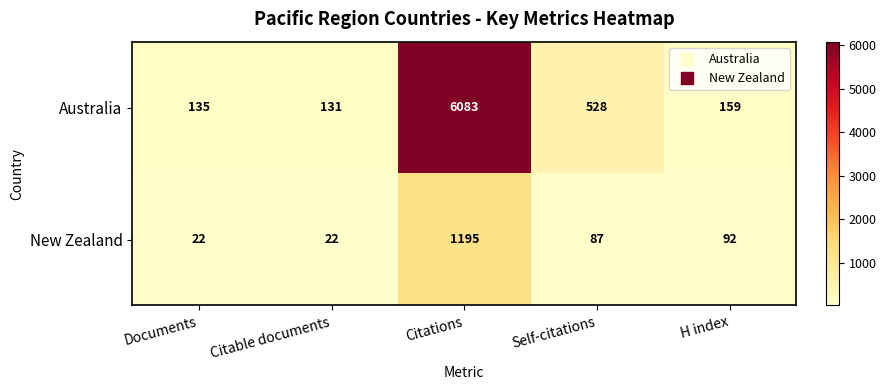

Count the number of data series in this chart.

2